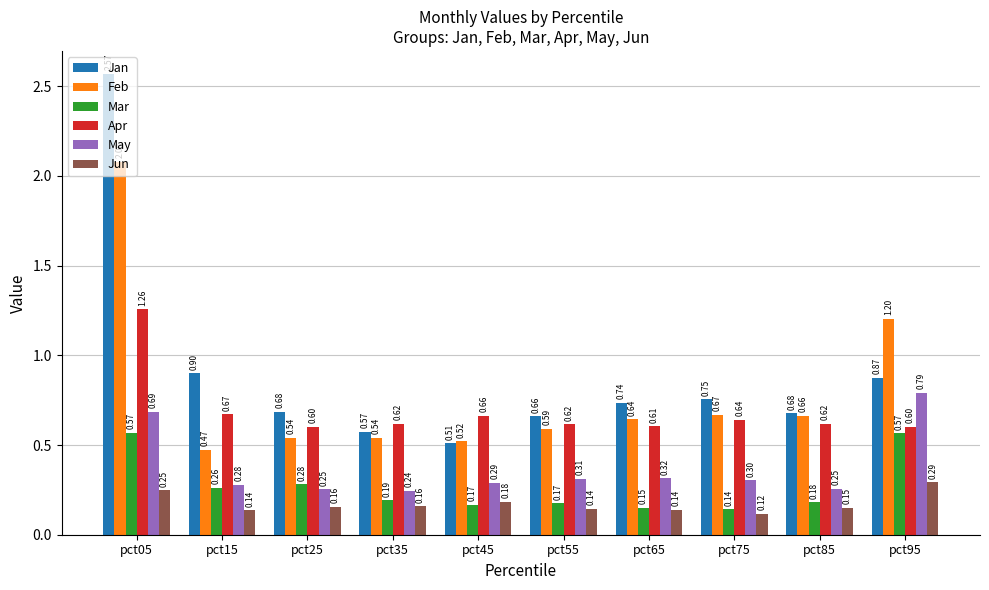

What is the sum of all May values?

3.7